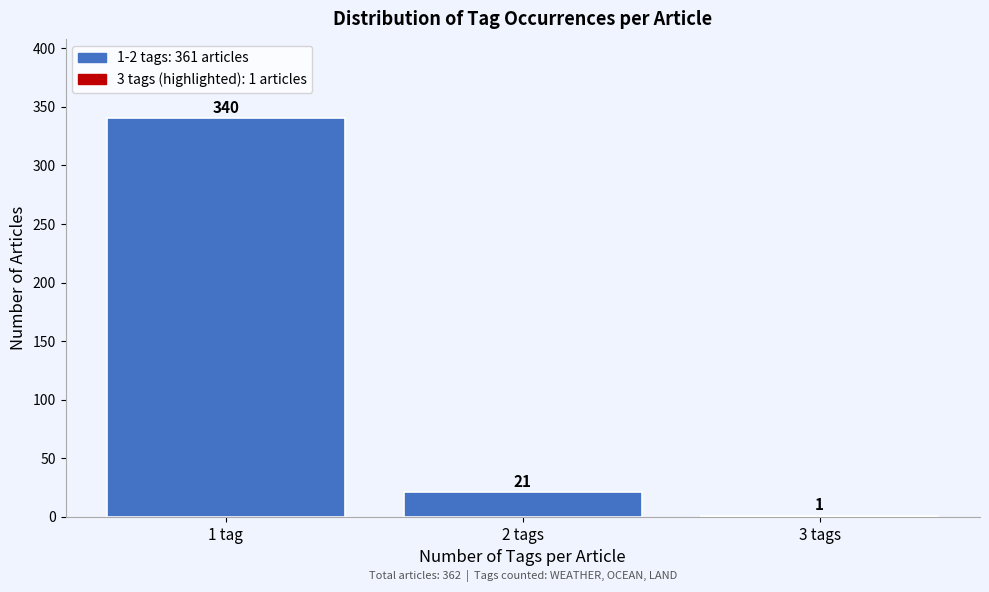

Reading left to right, extract all data points from this chart.

1 tag=340	2 tags=21	3 tags=1